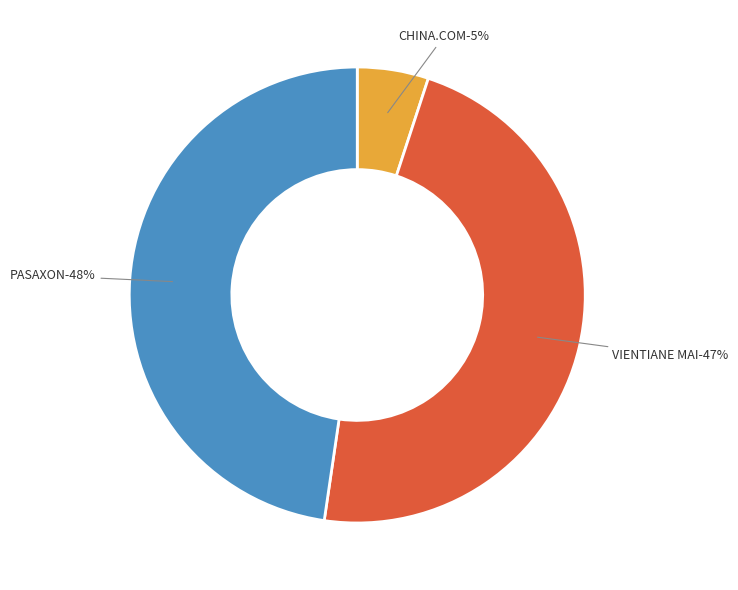

To the nearest percent, what is the average slice percentage?

33%